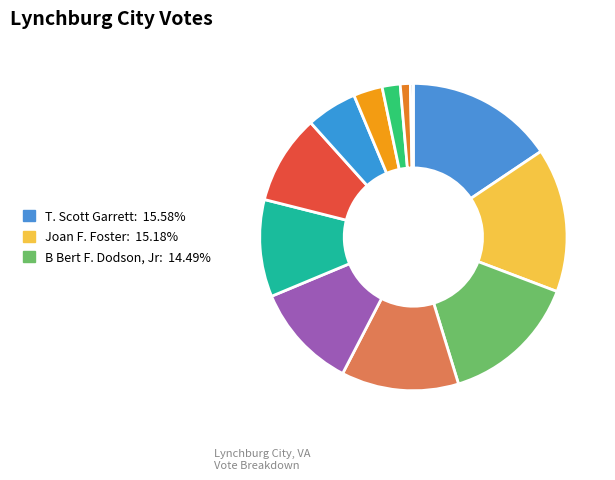

Count the number of slices in the pie.

12